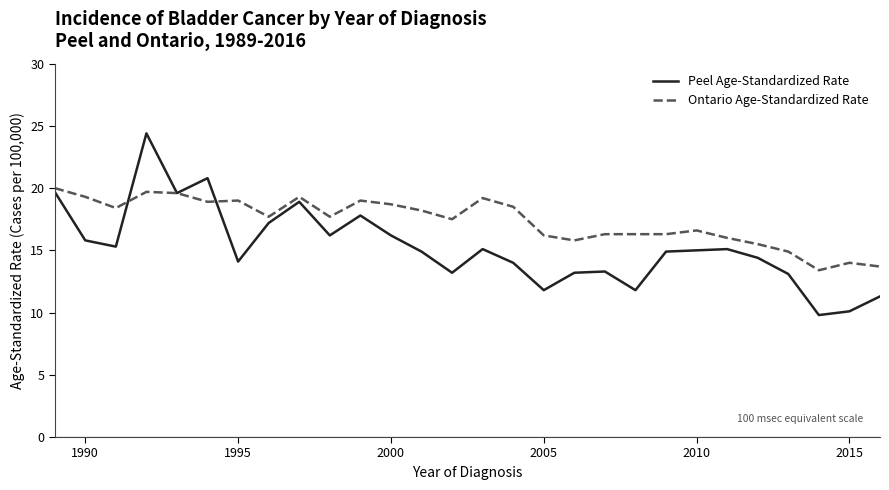

List the series in order of their overall mean, lowest first.

Peel Age-Standardized Rate, Ontario Age-Standardized Rate